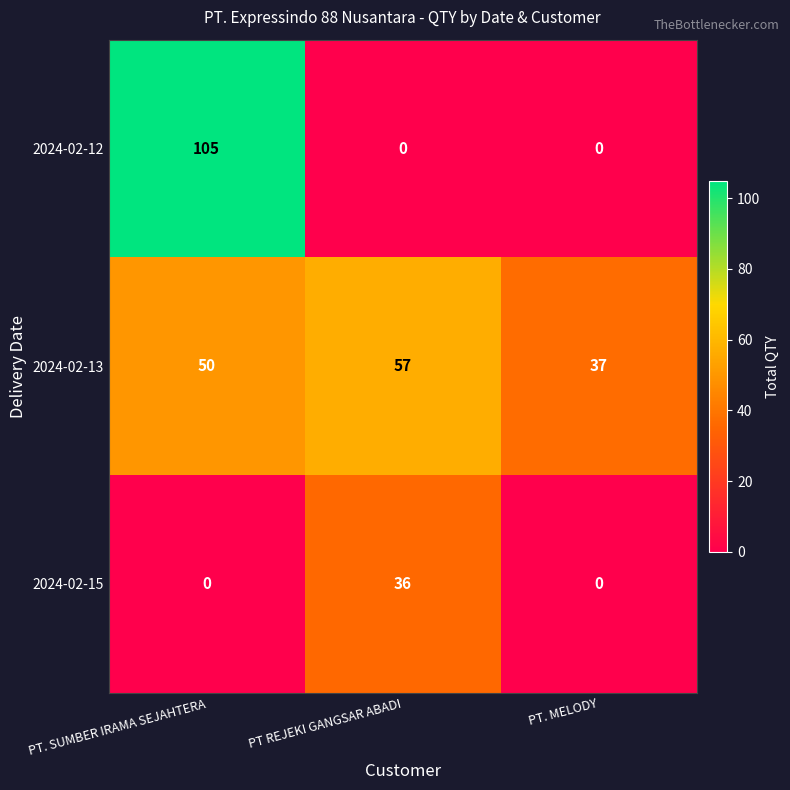

Which series has the largest range (max minus min)?

2024-02-12